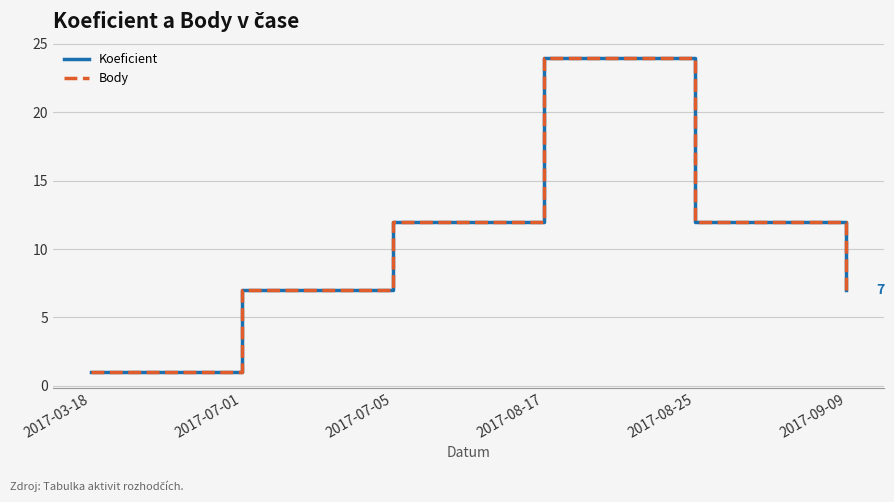

Which category has the highest value across all series?

2017-08-17